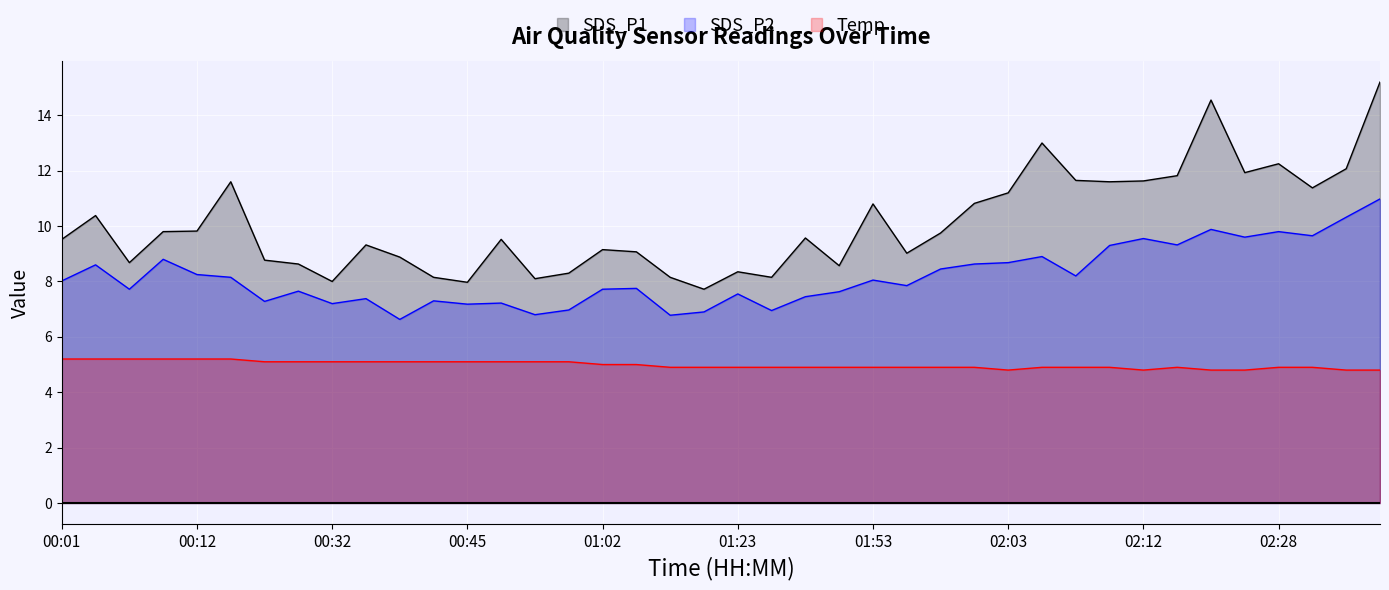

Reading left to right, list all the values displayed in this chart.

SDS_P1: 9.5	10.4	8.7	9.8	9.8	11.6	8.8	8.6	8.0	9.3	8.9	8.2	8.0	9.5	8.1	8.3	9.2	9.1	8.2	7.7	8.3	8.2	9.6	8.6	10.8	9.0	9.8	10.8	11.2	13.0	11.7	11.6	11.6	11.8	14.6	11.9	12.2	11.4	12.1	15.2
SDS_P2: 8.0	8.6	7.7	8.8	8.2	8.2	7.3	7.7	7.2	7.4	6.6	7.3	7.2	7.2	6.8	7.0	7.7	7.8	6.8	6.9	7.5	7.0	7.5	7.6	8.1	7.8	8.4	8.6	8.7	8.9	8.2	9.3	9.6	9.3	9.9	9.6	9.8	9.7	10.3	11.0
Temp: 5.2	5.2	5.2	5.2	5.2	5.2	5.1	5.1	5.1	5.1	5.1	5.1	5.1	5.1	5.1	5.1	5.0	5.0	4.9	4.9	4.9	4.9	4.9	4.9	4.9	4.9	4.9	4.9	4.8	4.9	4.9	4.9	4.8	4.9	4.8	4.8	4.9	4.9	4.8	4.8